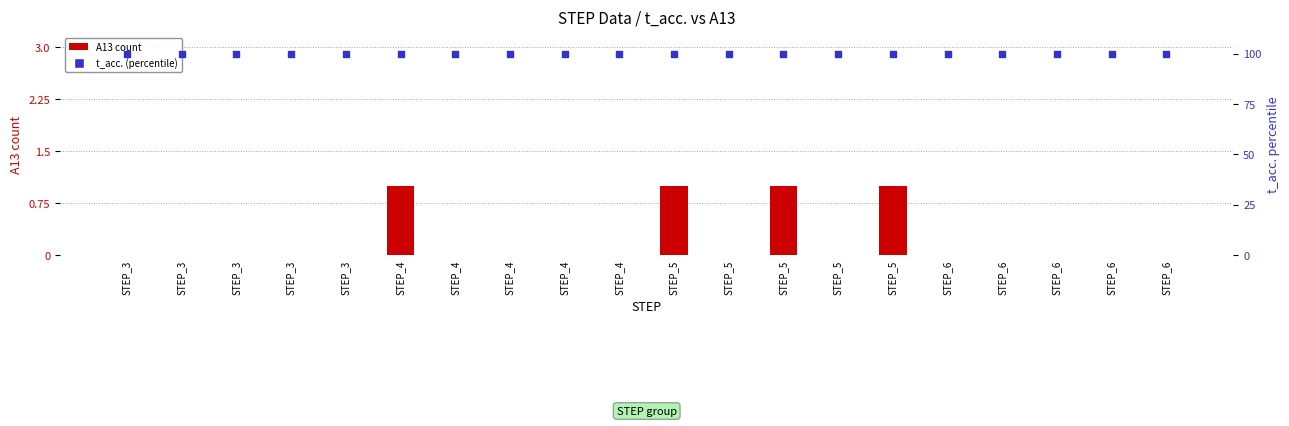

What is the total value across all series at STEP_5?

101.0